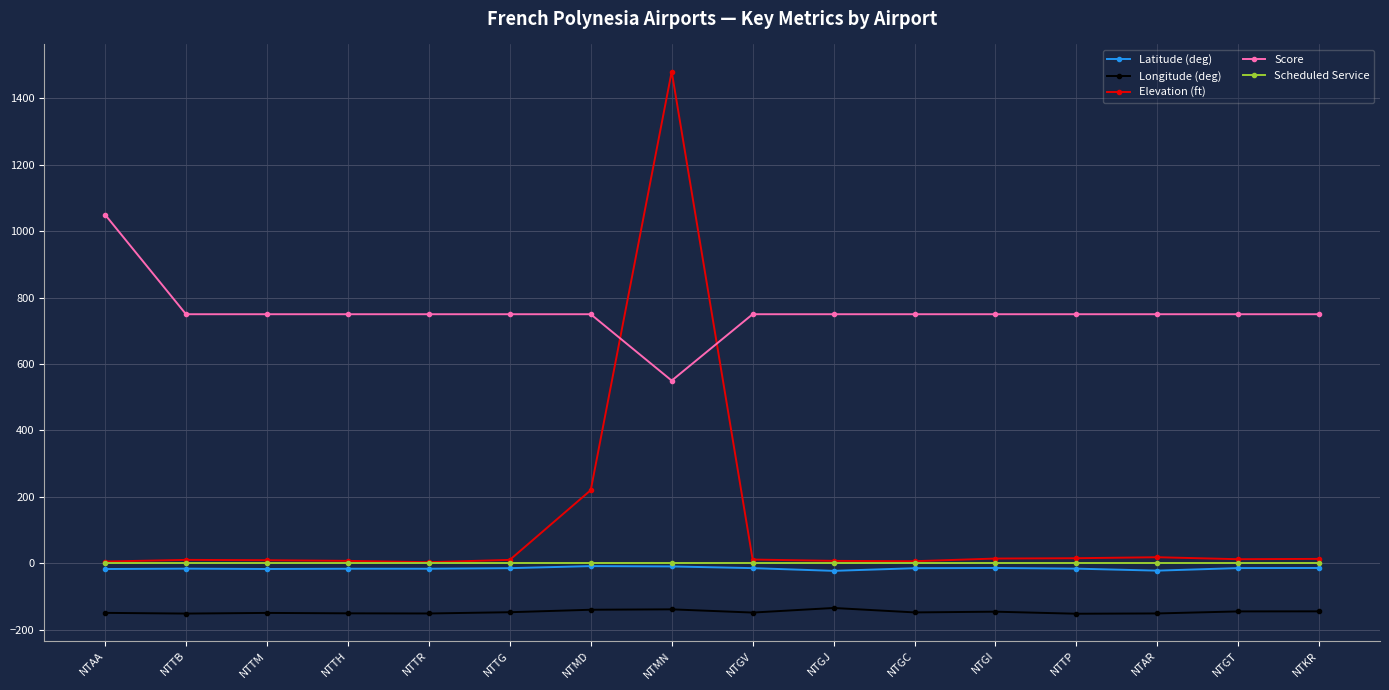

What is the label of the 8th point from the right?

NTGV